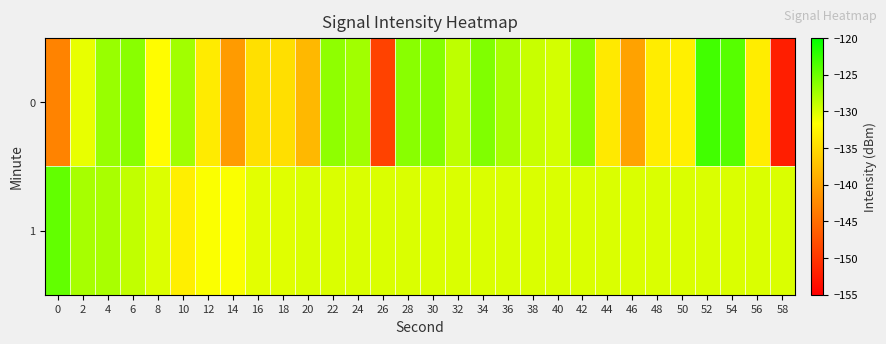

Reading left to right, list all the values displayed in this chart.

0: 0=-142.9	2=-130.6	4=-127.0	6=-126.3	8=-131.9	10=-127.4	12=-133.5	14=-140.7	16=-134.4	18=-134.6	20=-138.2	22=-126.6	24=-127.4	26=-148.9	28=-126.3	30=-126.1	32=-128.7	34=-125.9	36=-127.7	38=-129.2	40=-129.6	42=-126.5	44=-133.6	46=-140.1	48=-133.3	50=-133.0	52=-123.1	54=-124.0	56=-133.3	58=-152.1
1: 0=-124.5	2=-127.7	4=-127.8	6=-128.9	8=-130.1	10=-133.1	12=-131.5	14=-131.4	16=-130.4	18=-130.3	20=-130.0	22=-130.0	24=-130.0	26=-130.0	28=-130.0	30=-130.0	32=-130.0	34=-130.0	36=-130.0	38=-130.0	40=-130.0	42=-130.0	44=-130.0	46=-130.0	48=-130.0	50=-130.0	52=-130.0	54=-130.0	56=-130.0	58=-130.0